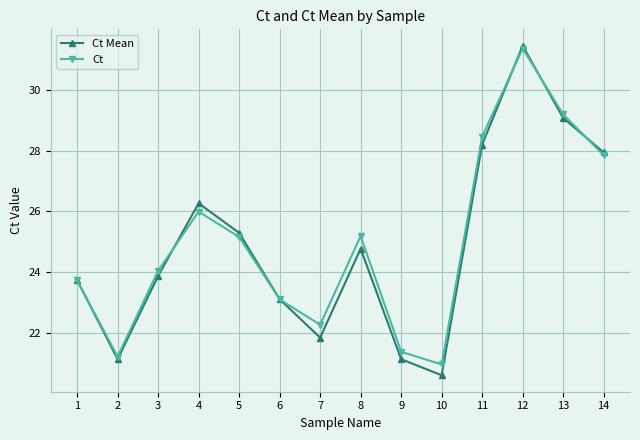

True or false: Ct Mean has more than 2 interior local peaks.

True